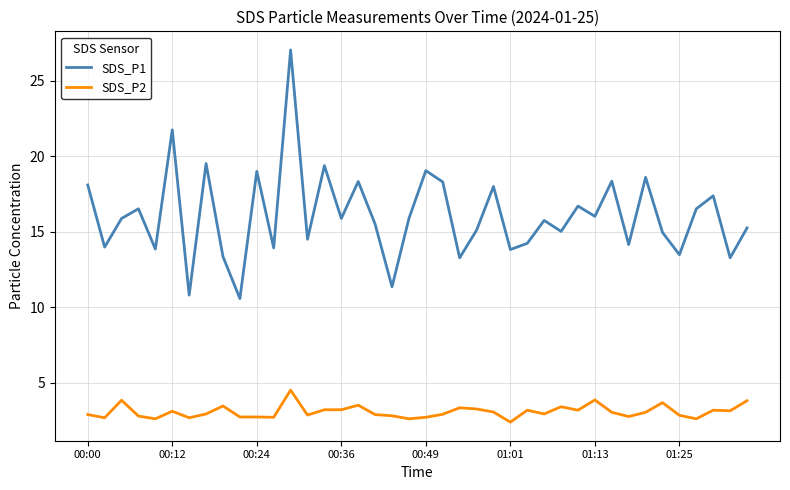

What is the difference between the maximum and minimum values in the SDS_P2 series?

2.1